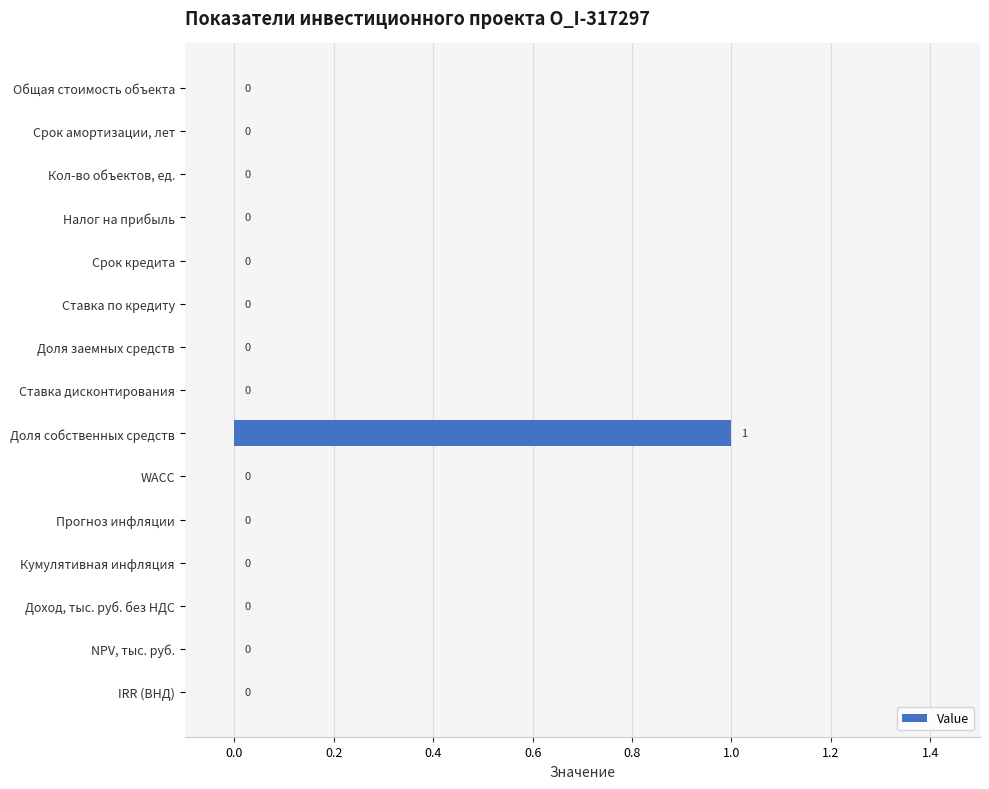

How many values are between 0 and 1?

15